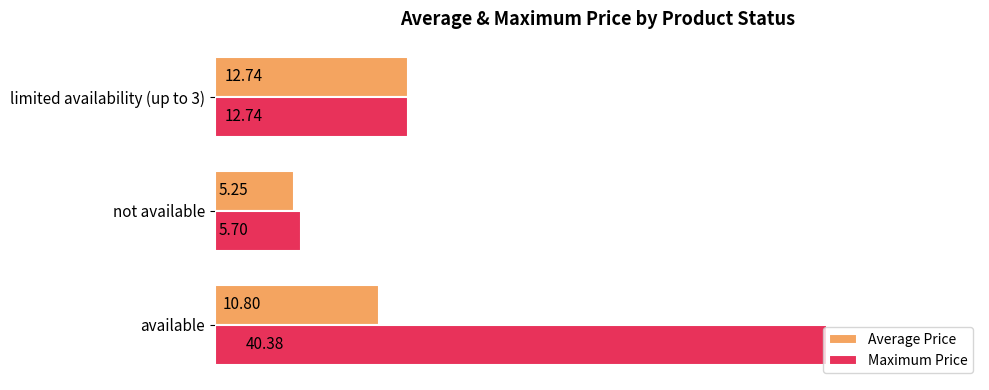

Rank the categories by Average Price value from lowest to highest.

not available, available, limited availability (up to 3)